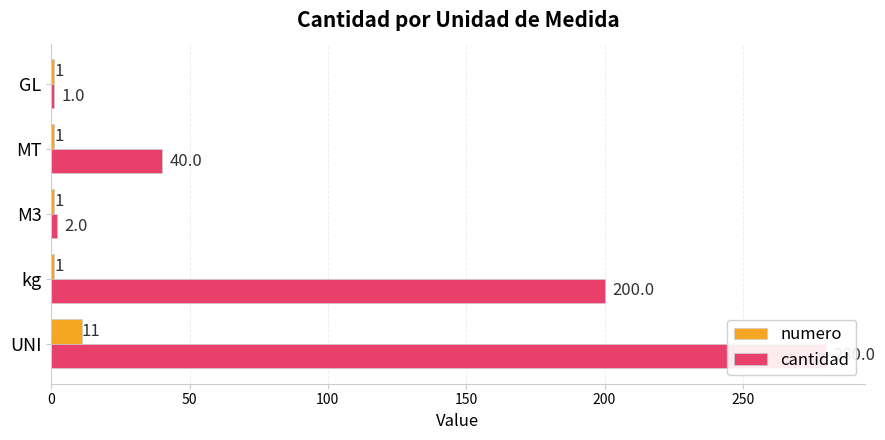

Reading left to right, transcribe all the data shown in this chart.

numero: 11	1	1	1	1
cantidad: 280	200	2	40	1